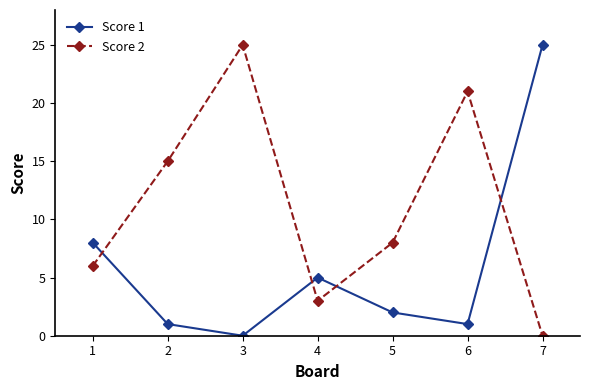

Rank the series by their average value, from highest to lowest.

Score 2, Score 1